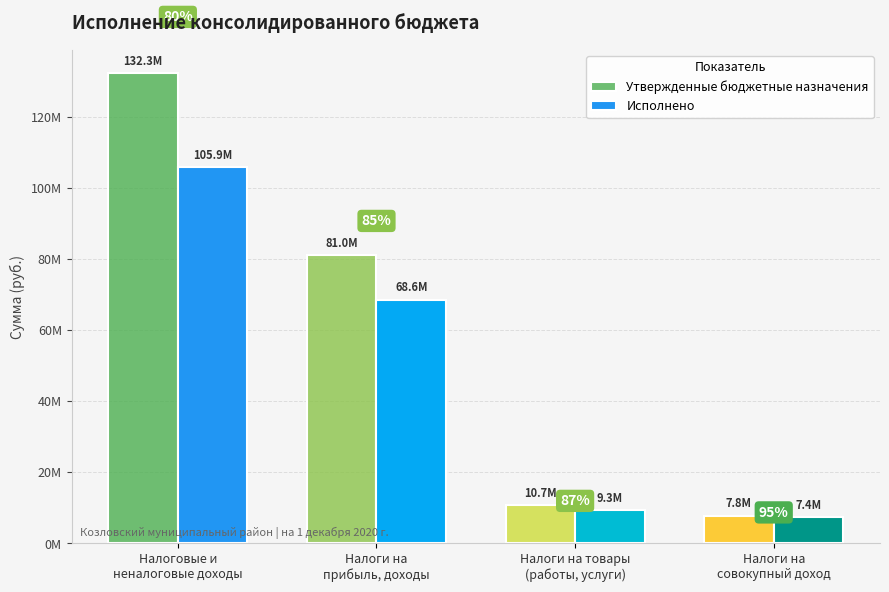

What is the value of the Исполнено bar at the 2nd from the left?

68566333.2